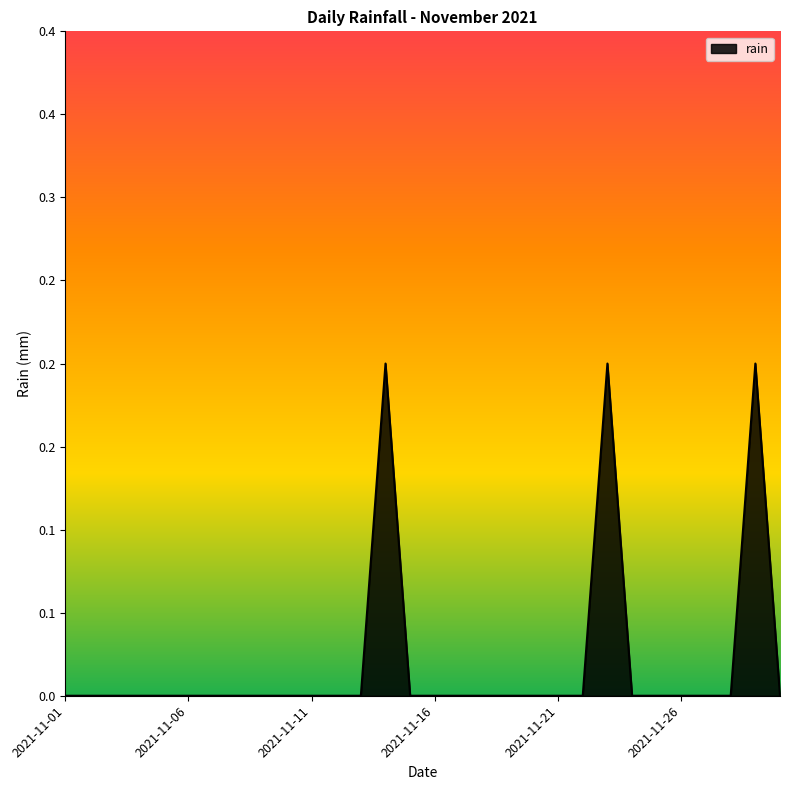

Does the chart display data point markers on the line(s)?

No